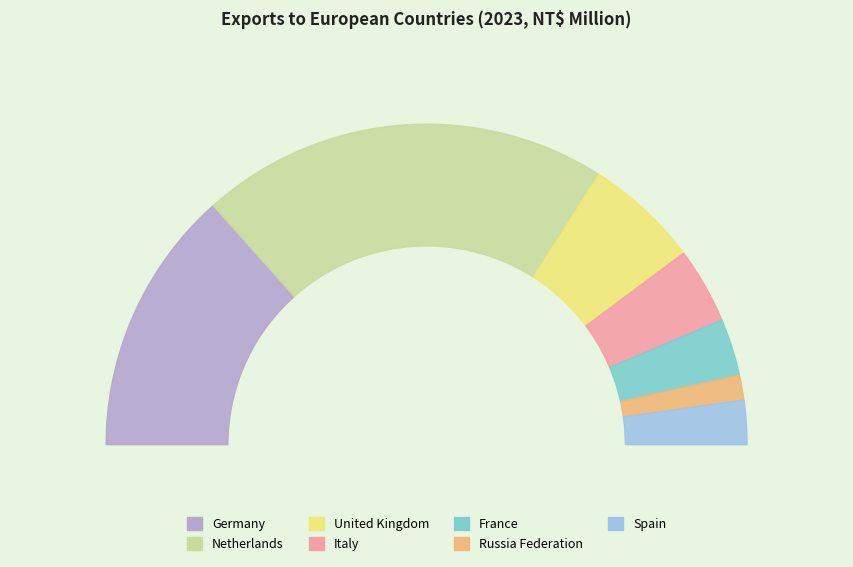

To the nearest percent, what is the difference between the largest and smallest slice percentages?

39%